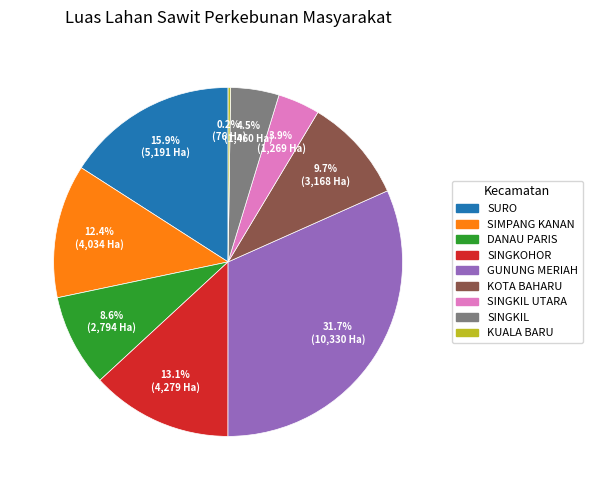

Is there any slice that represents more than half of the pie?

No